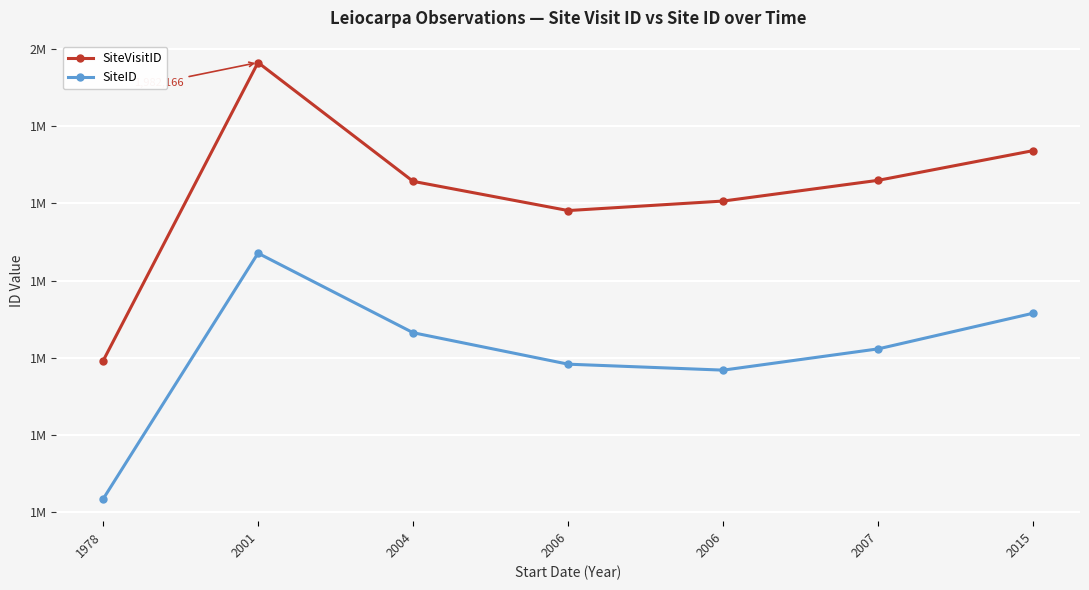

Where is the first local minimum for SiteVisitID?

2006